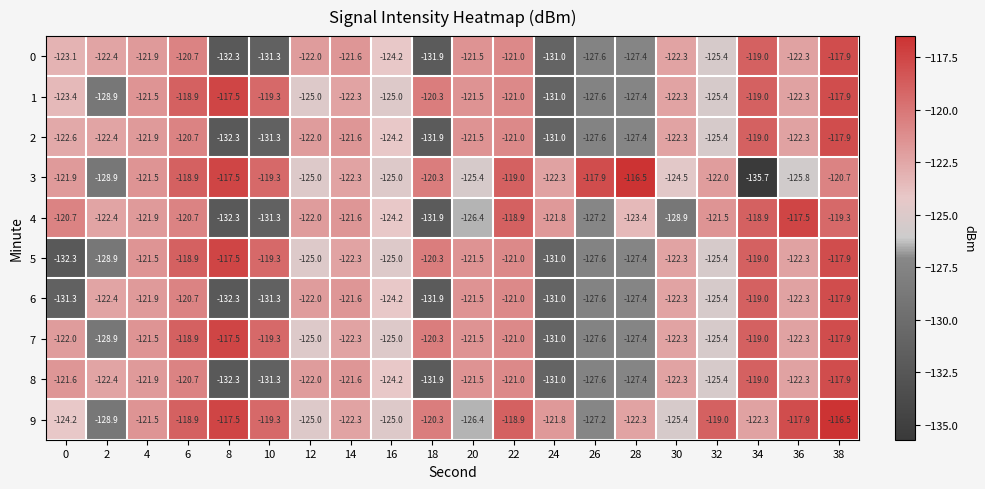

What is the lowest value of the 7 series?

-131.0